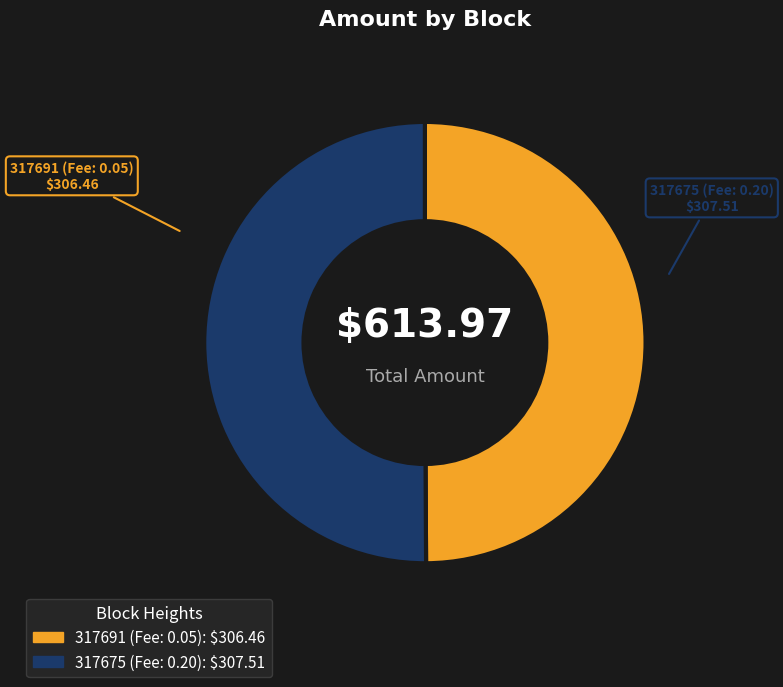

How many segments does this pie chart have?

2